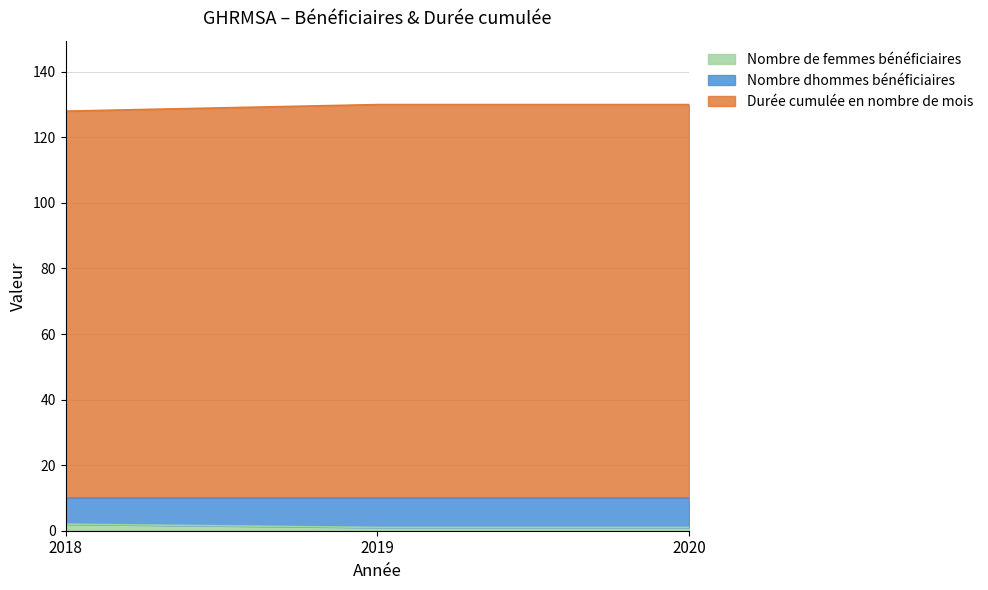

Is it true that Nombre de femmes bénéficiaires equals 2 at 2018?

True